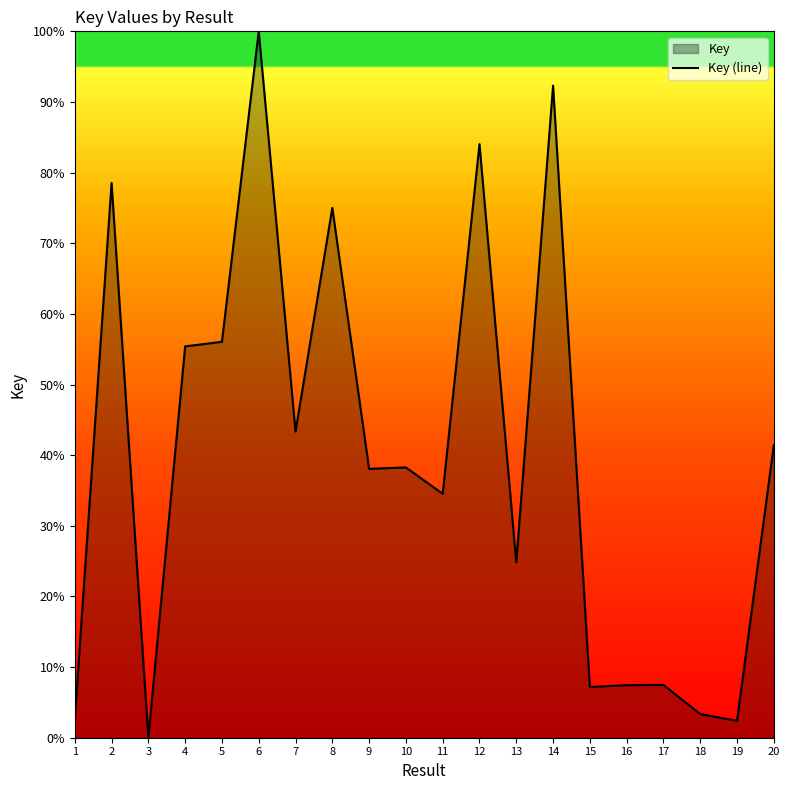

The chart shows a value of 2.6 at 1. True or false?

True